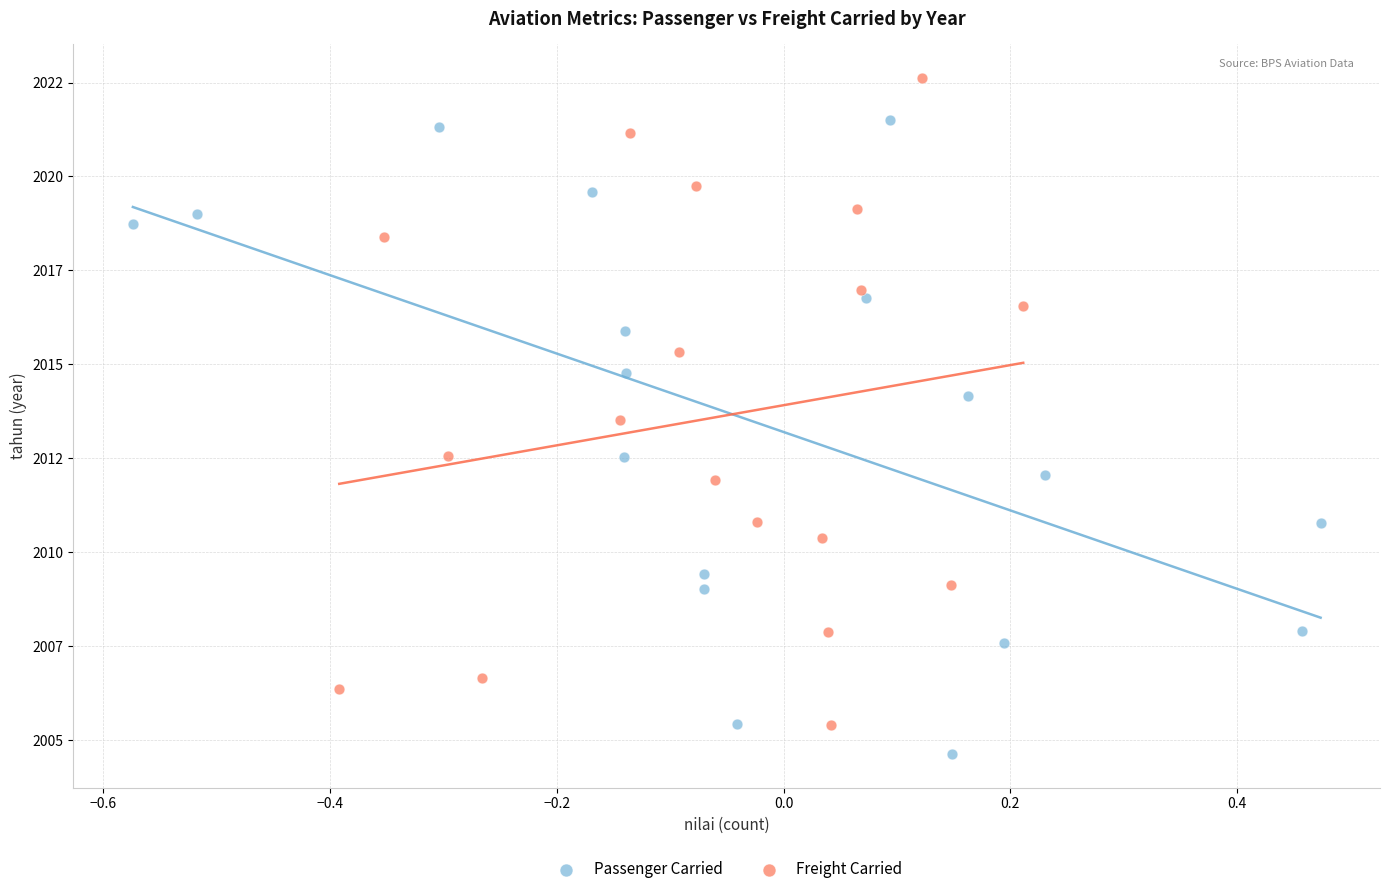

Which series reaches the minimum Y coordinate?

Passenger Carried